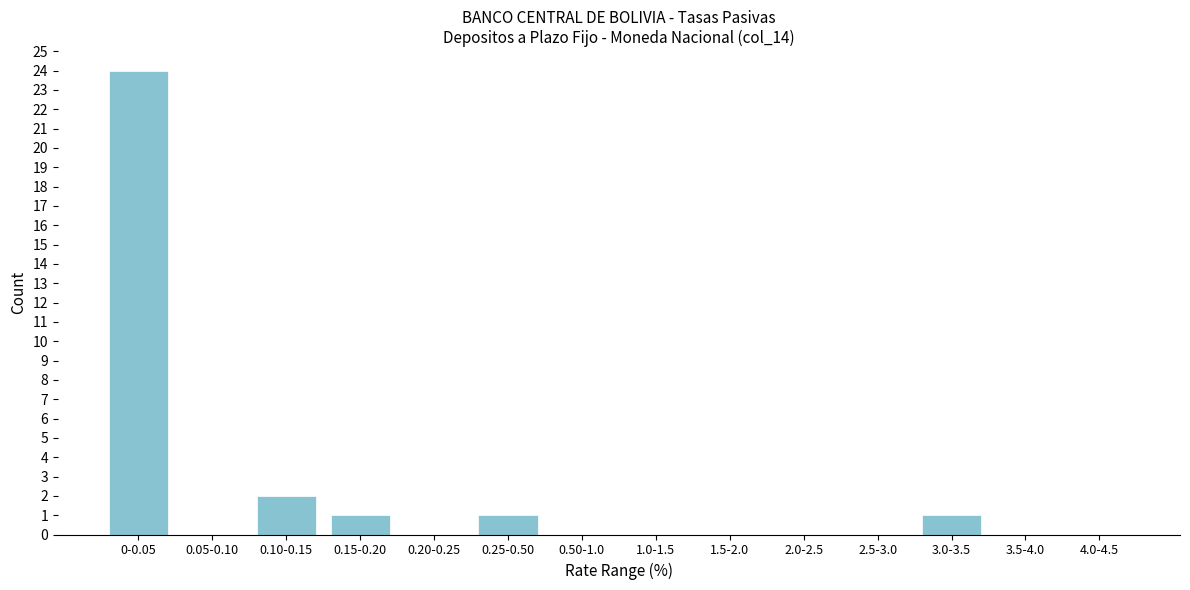

Reading left to right, list all the values displayed in this chart.

0-0.05=24	0.05-0.10=0	0.10-0.15=2	0.15-0.20=1	0.20-0.25=0	0.25-0.50=1	0.50-1.0=0	1.0-1.5=0	1.5-2.0=0	2.0-2.5=0	2.5-3.0=0	3.0-3.5=1	3.5-4.0=0	4.0-4.5=0